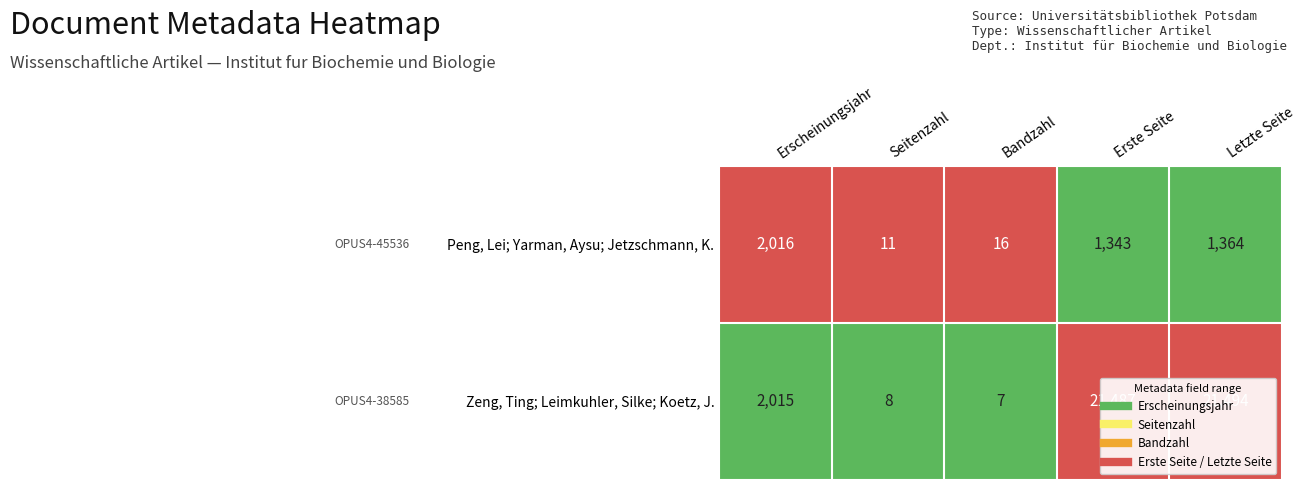

Rank the series by their average value, from highest to lowest.

Zeng, Ting; Leimkuhler, Silke; Koetz, J., Peng, Lei; Yarman, Aysu; Jetzschmann, K.